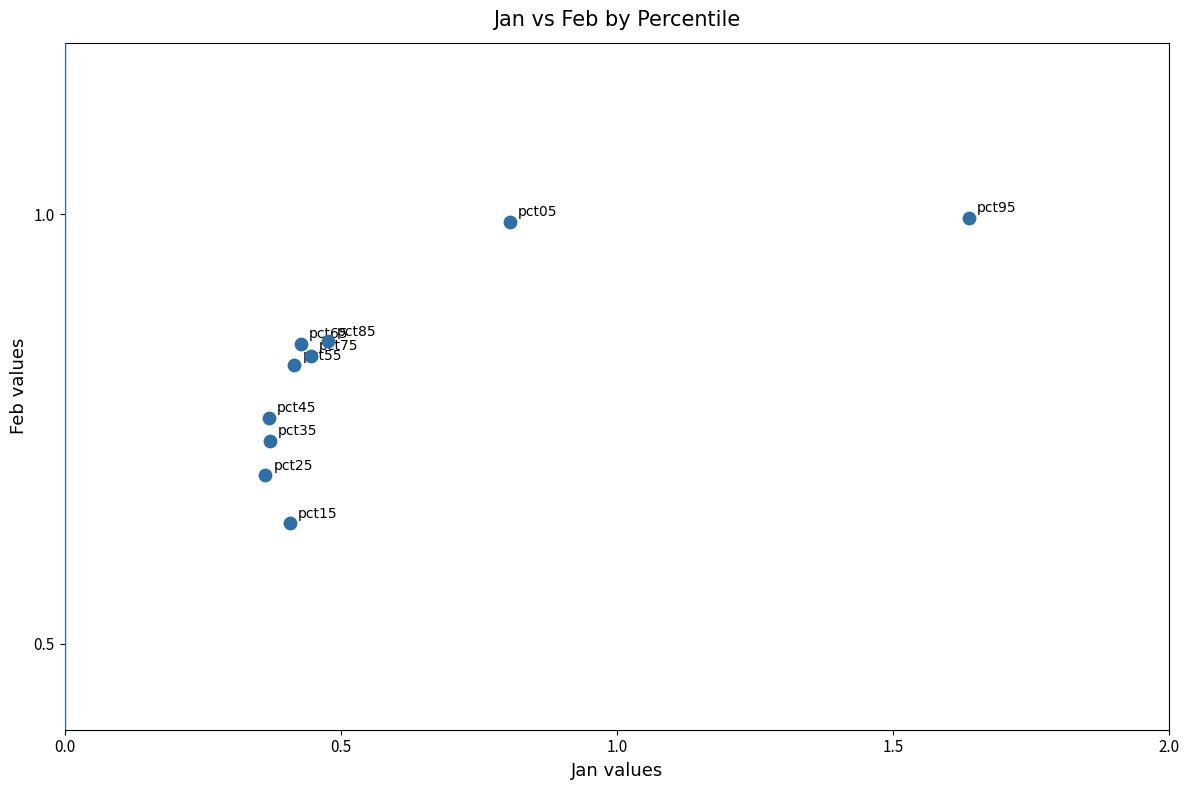

What is the range of X values (max minus min)?

1.3